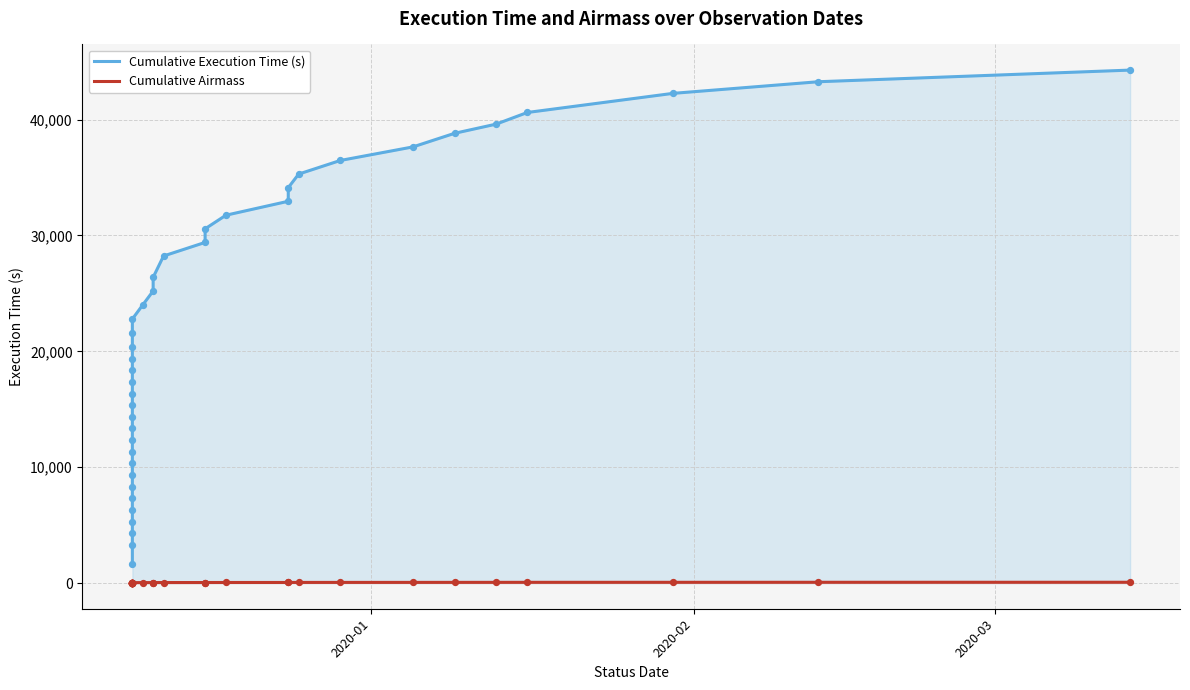

At how many categories does at least one series exceed 17508?

23